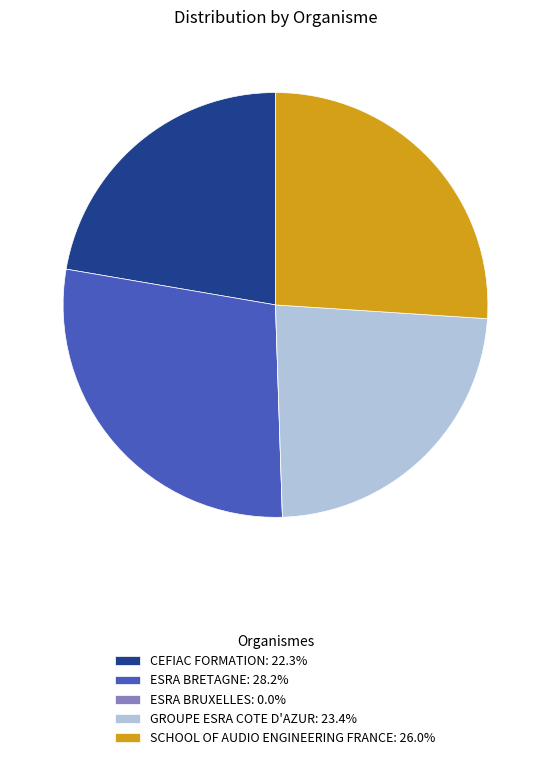

Do CEFIAC FORMATION: 22.3% and GROUPE ESRA COTE D'AZUR: 23.4% together represent more than half of the pie?

No